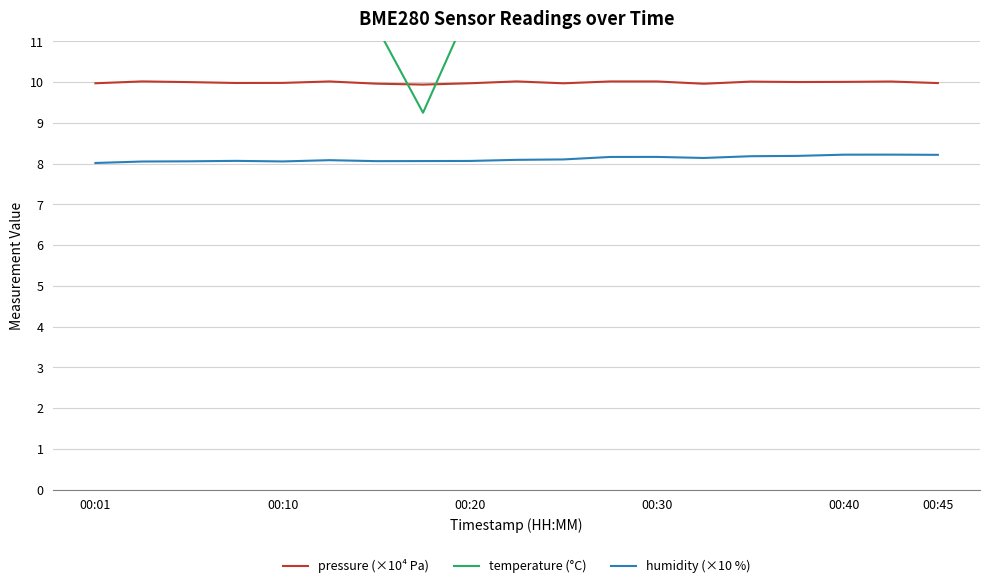

Reading left to right, what are all the values shown in this chart?

pressure (×10⁴ Pa): 10.0	10.0	10.0	10.0	10.0	10.0	10.0	9.9	10.0	10.0	10.0	10.0	10.0	10.0	10.0	10.0	10.0	10.0	10.0
temperature (°C): 11.7	15.1	13.9	12.6	12.7	15.0	11.4	9.2	11.8	14.3	12.0	14.9	14.9	11.2	13.9	13.0	14.2	14.8	12.2
humidity (×10 %): 8.0	8.1	8.1	8.1	8.1	8.1	8.1	8.1	8.1	8.1	8.1	8.2	8.2	8.1	8.2	8.2	8.2	8.2	8.2